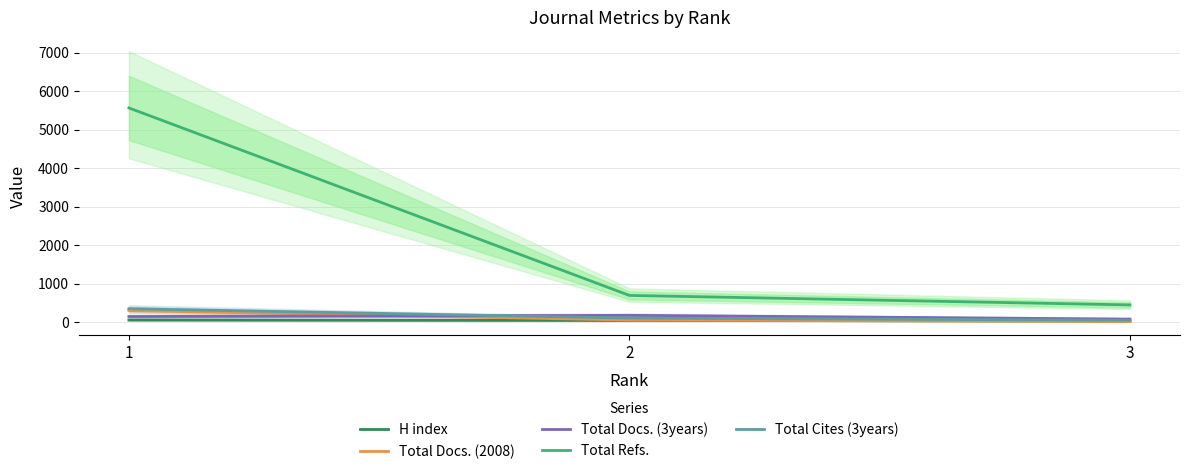

What is the lowest value of the H index series?

31